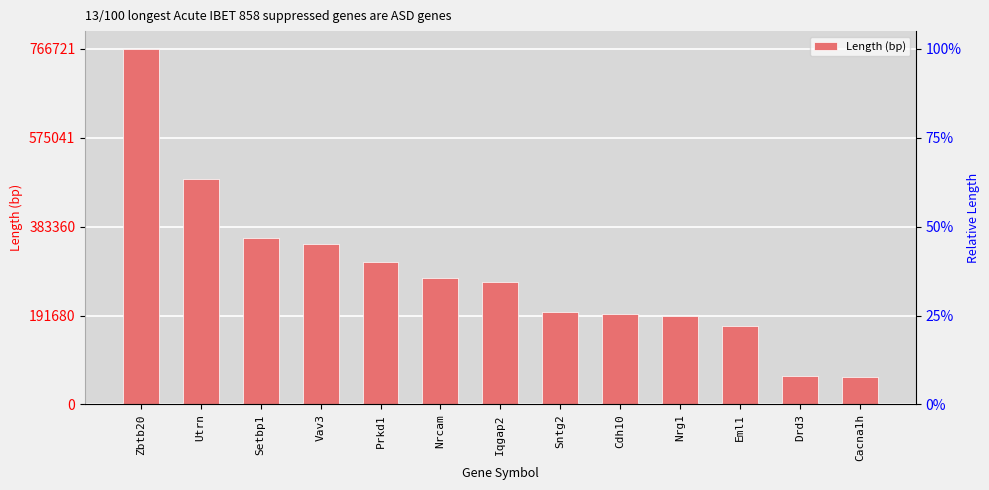

Reading left to right, extract all data points from this chart.

Zbtb20=766721	Utrn=487177	Setbp1=359011	Vav3=345045	Prkd1=307992	Nrcam=273079	Iqgap2=264745	Sntg2=198893	Cdh10=195289	Nrg1=191081	Eml1=168660	Drd3=60711	Cacna1h=59498